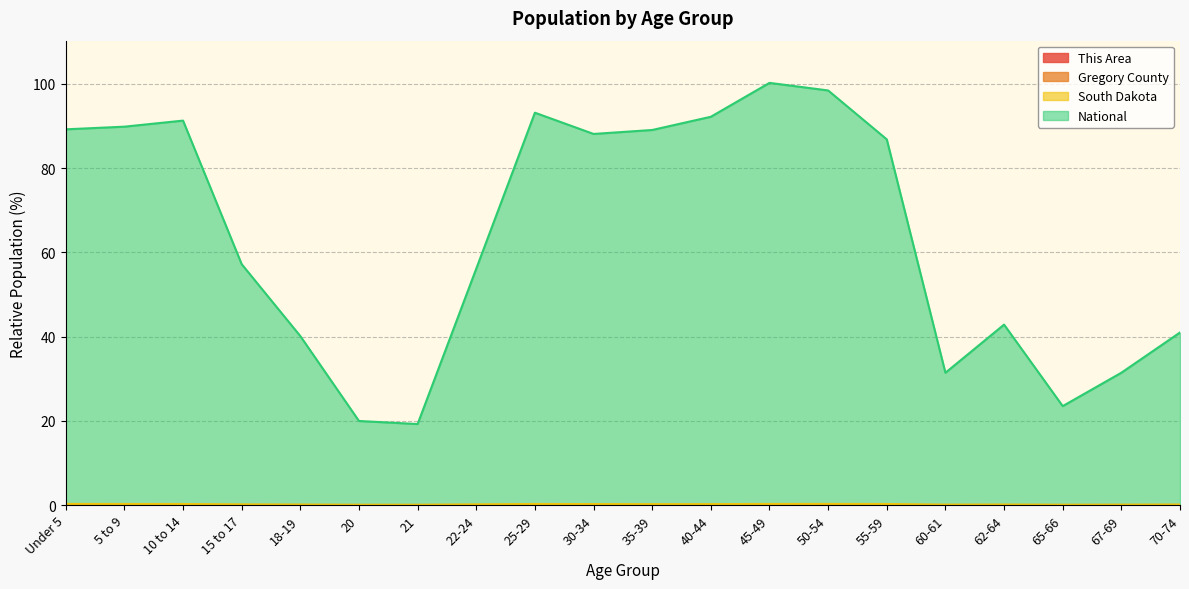

Which series has the largest range (max minus min)?

National